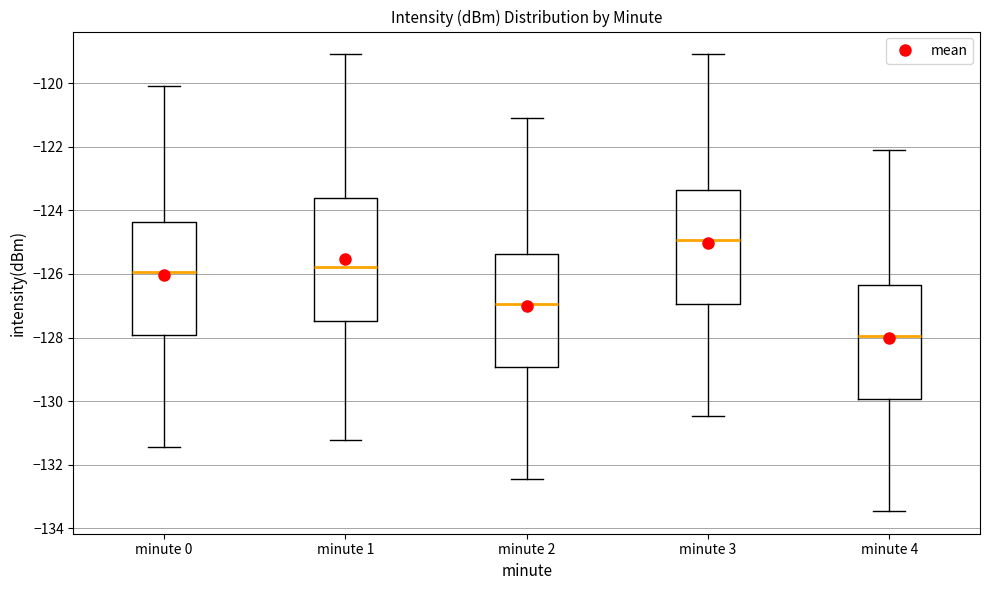

Comparing the boxes themselves (not the whiskers), which one is the tallest?

minute 1